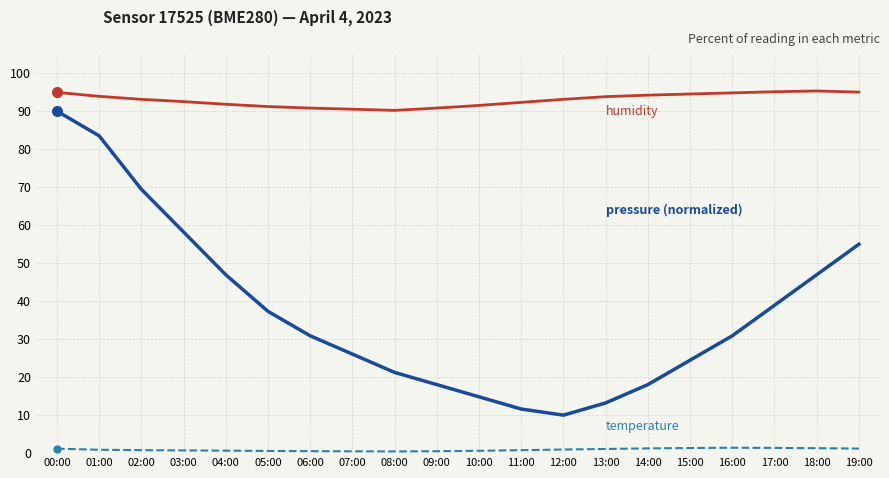

What is the greatest value displayed?

95.3